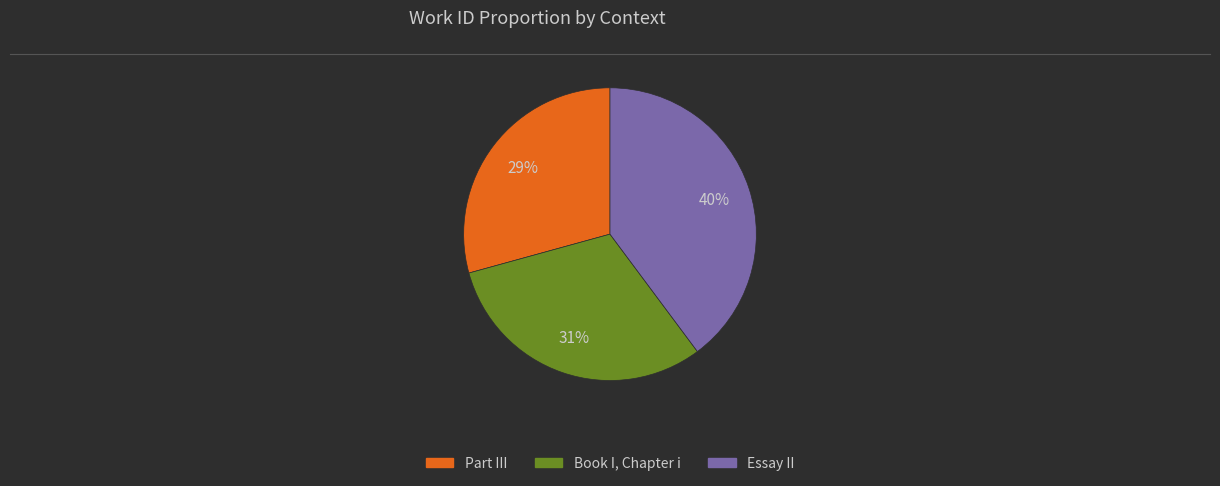

To the nearest percent, what is the average slice percentage?

33%